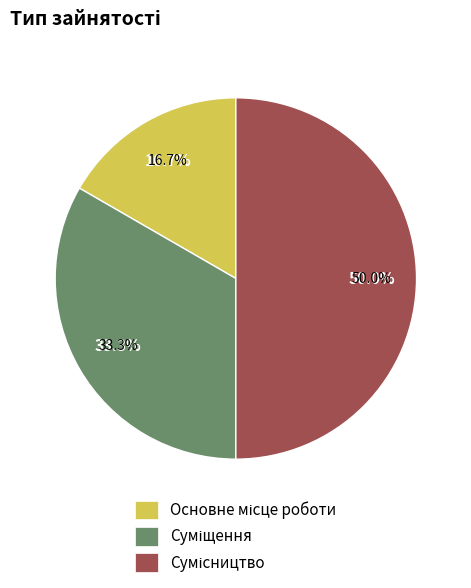

To the nearest percent, what is the difference between the largest and smallest slice percentages?

33%